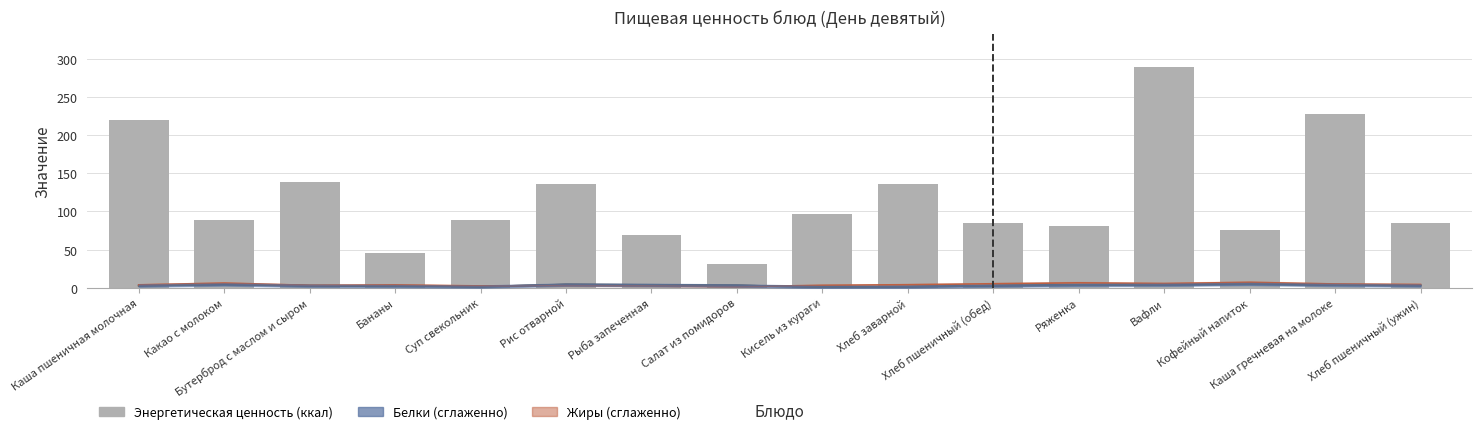

What is the difference between the values at Кисель из кураги and Бутерброд с маслом и сыром?

42.2